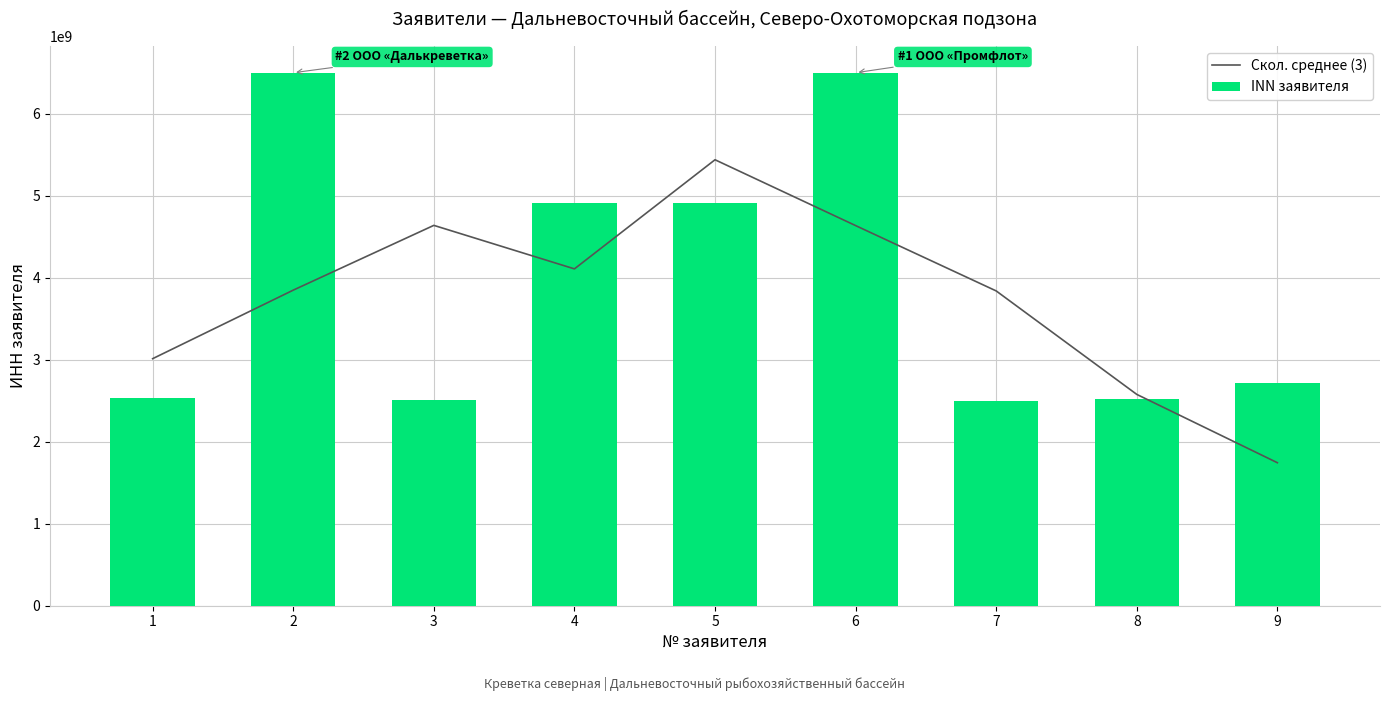

What is the highest value of the Скол. среднее (3) series?

5439812528.0